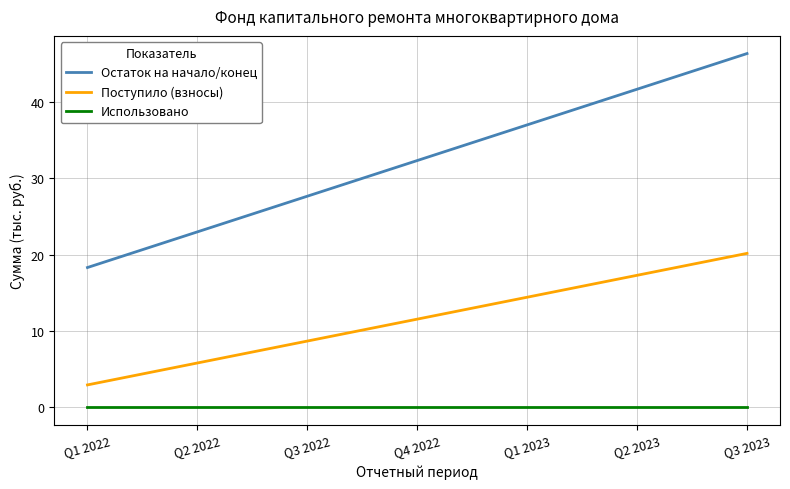

Which series changed the most between Q1 2022 and Q3 2022?

Остаток на начало/конец